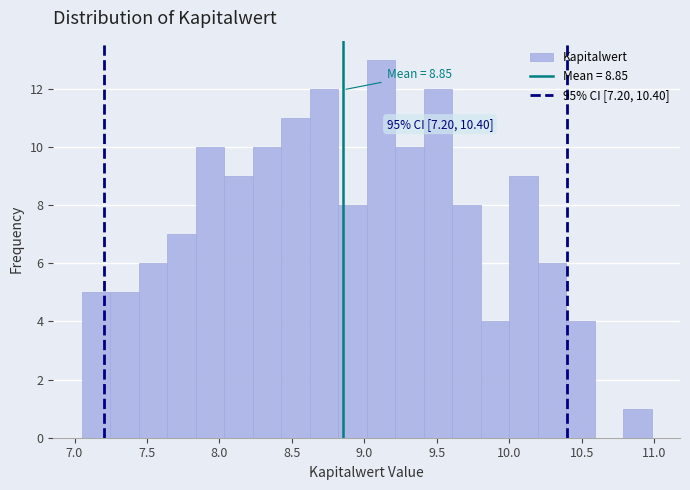

Around what value on the x-axis is the tallest bar? Give the approximate position of its centre, as read against the axis.

9.10